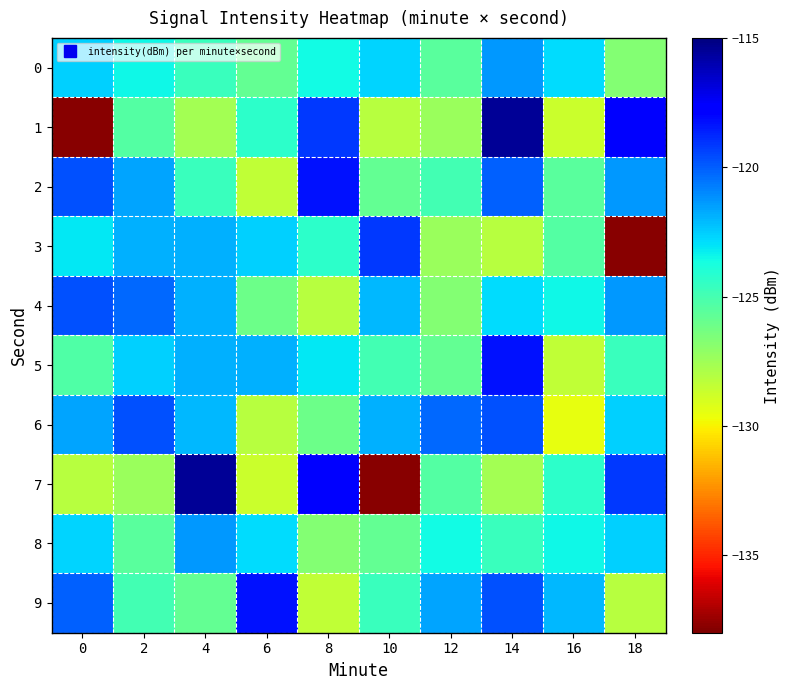

At which category is the sum across all series the highest?

14